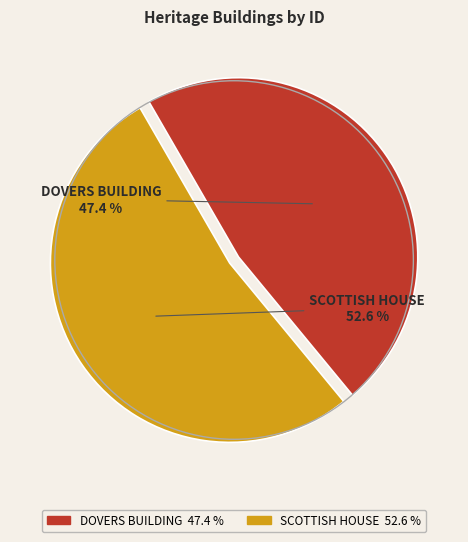

To the nearest percent, what is the combined percentage of SCOTTISH HOUSE and DOVERS BUILDING?

100%